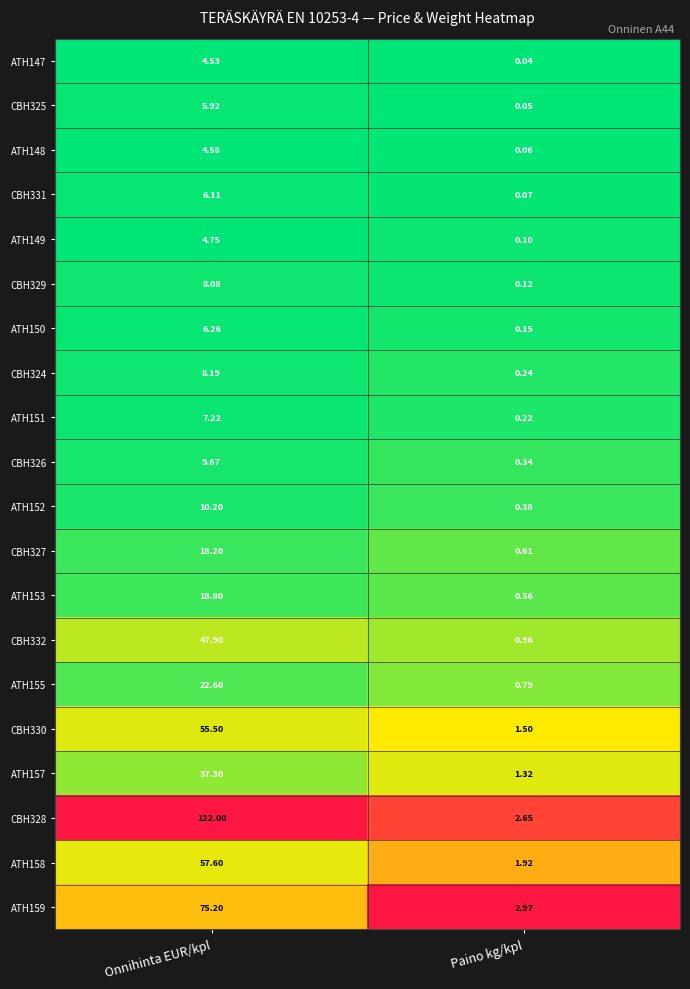

At how many categories does at least one series exceed 0?

2